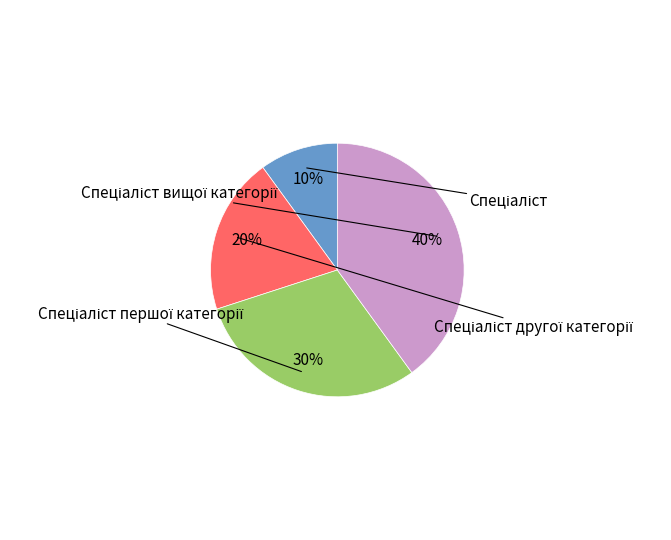

To the nearest percent, what is the average slice percentage?

25%